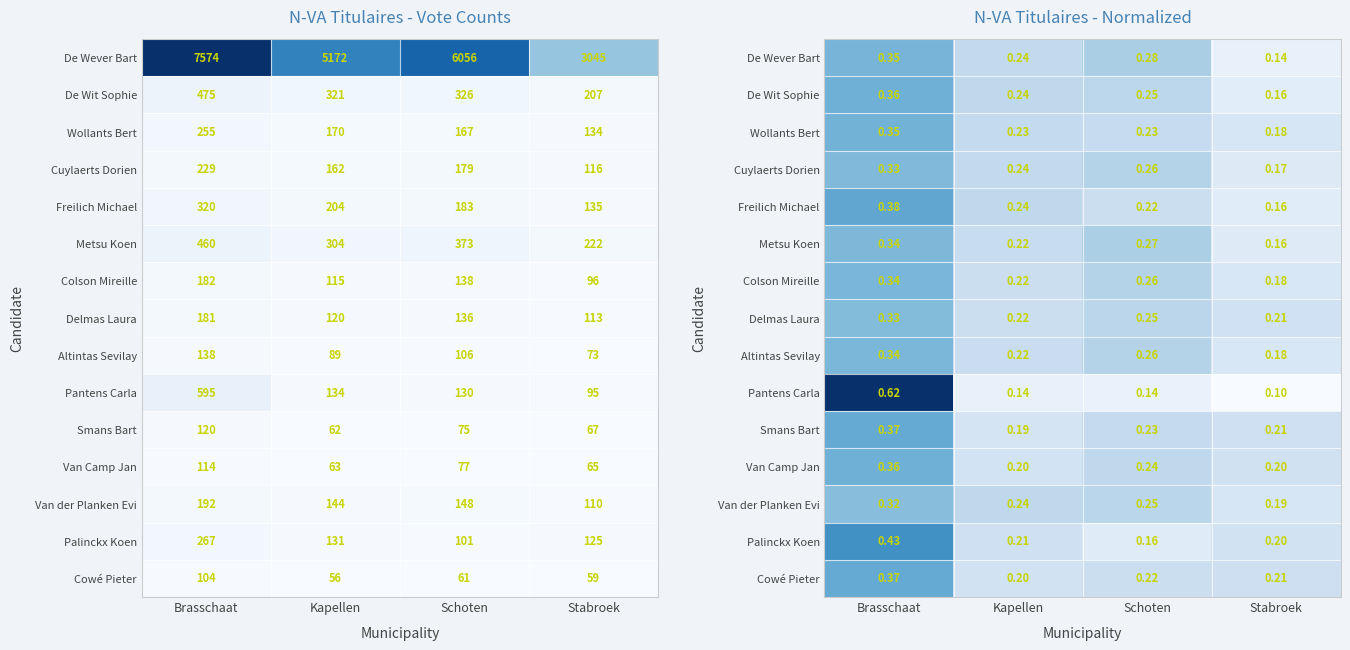

What is the lowest value of the Van der Planken Evi series?

0.2